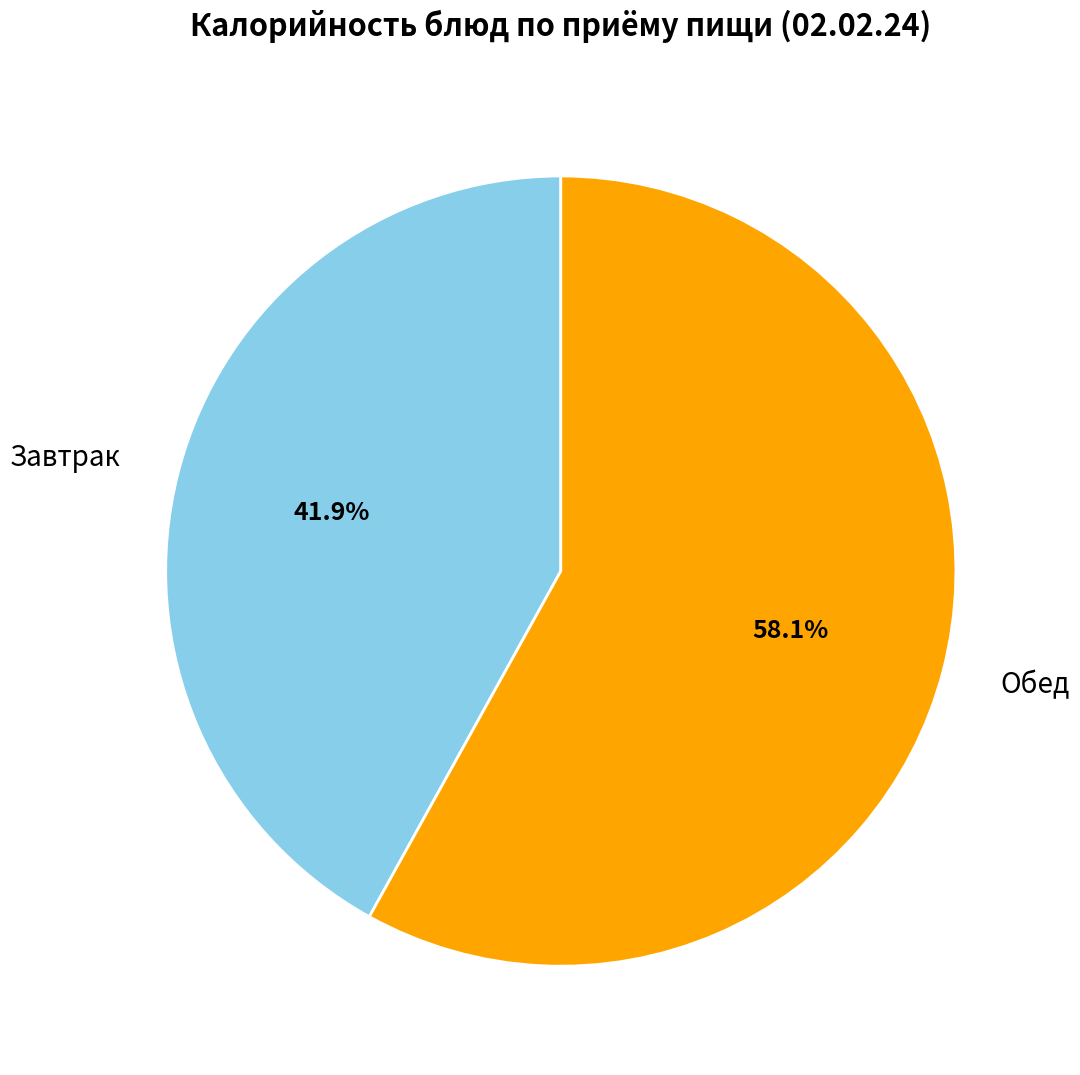

Is there a majority slice in this chart?

Yes